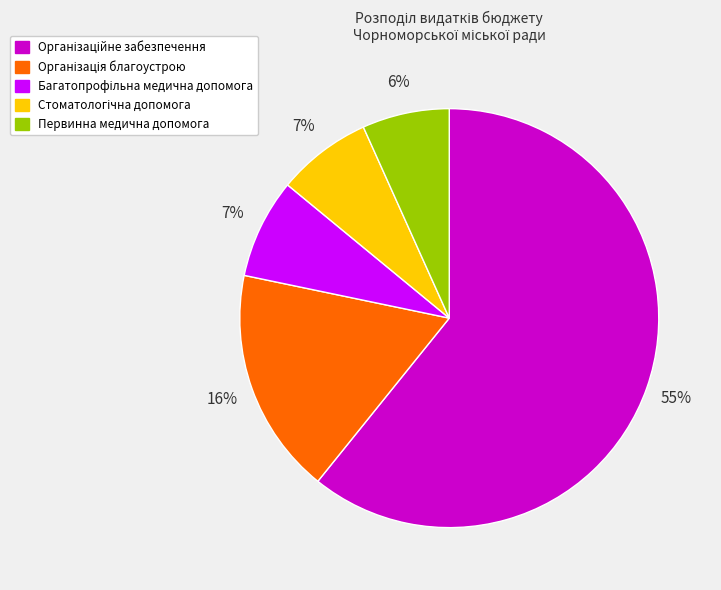

What is the largest slice in the pie chart?

Організаційне, інформаційно-аналітичне забезпечення